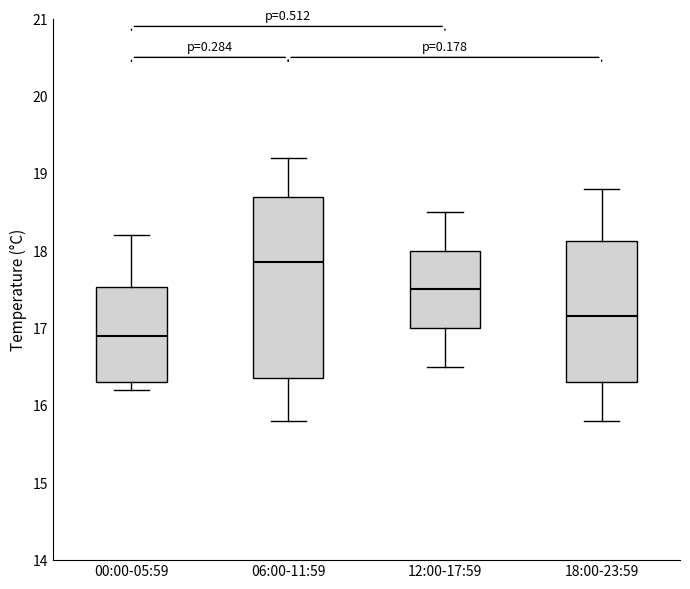

Comparing the boxes themselves (not the whiskers), which one is the tallest?

06:00-11:59